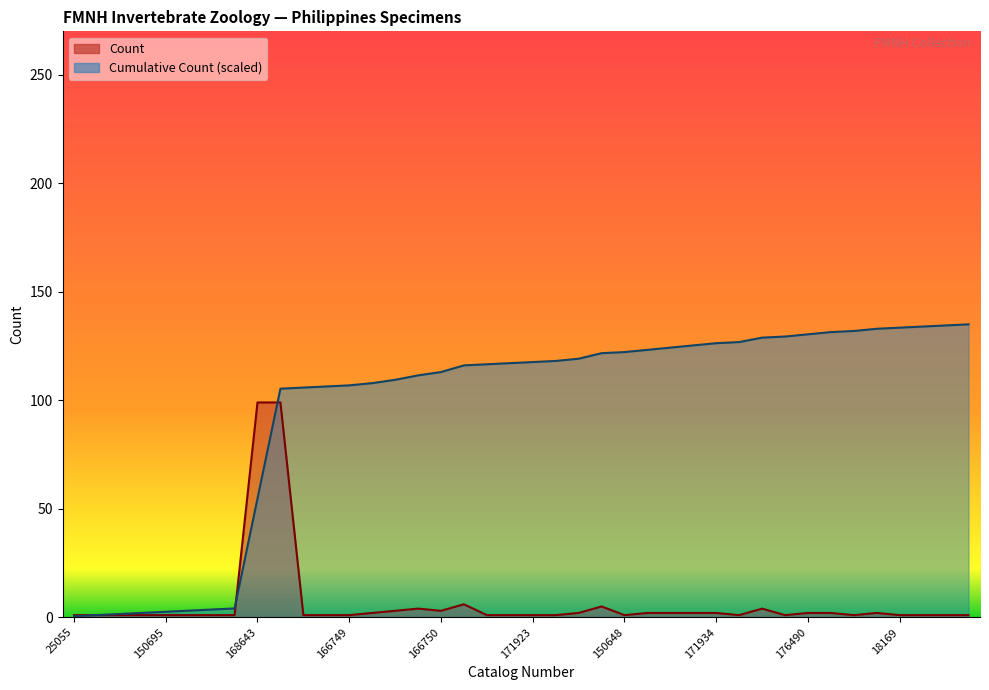

What is the difference between the Count values at 176490 and 168643?

97.0